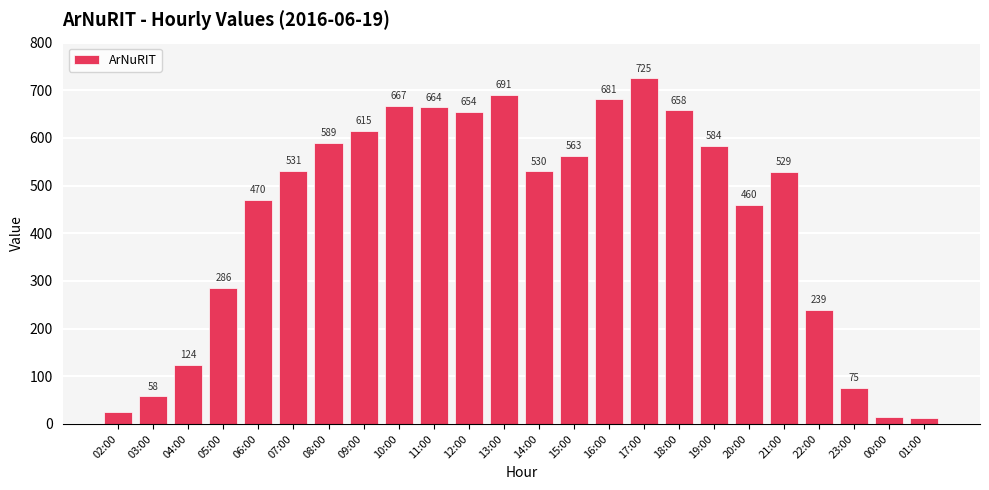

How many series are shown in this chart?

1